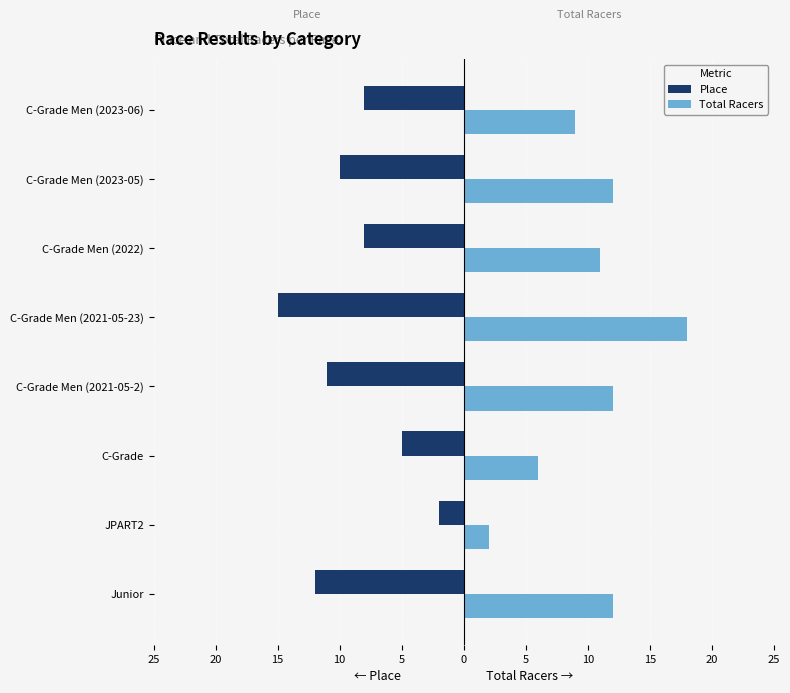

What are all the series names shown in the legend?

Place, Total Racers